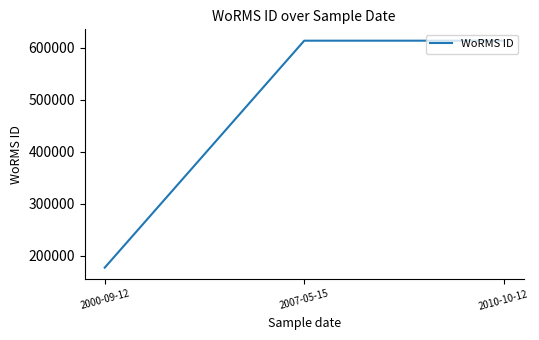

What is the greatest value displayed?

613596